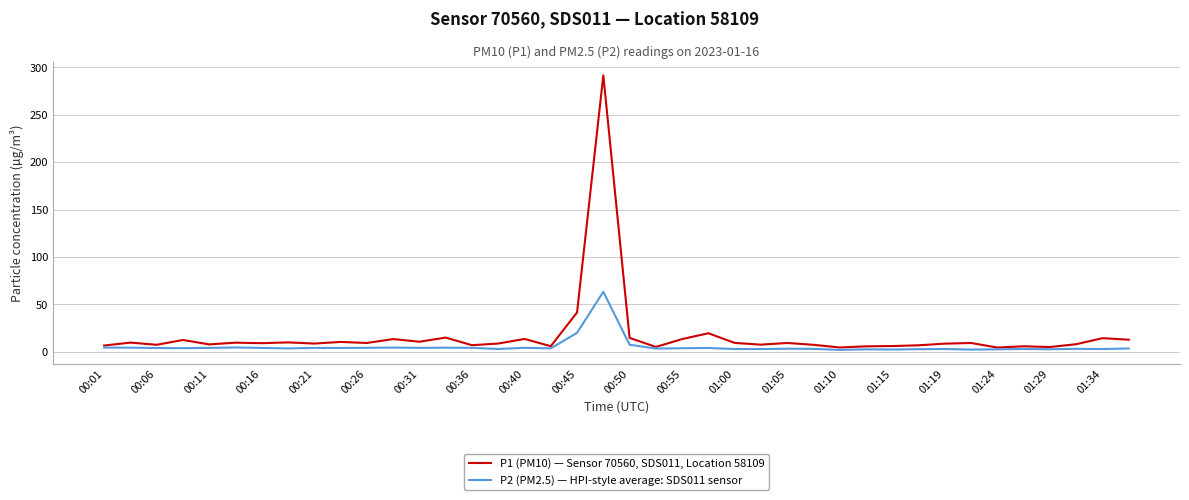

List the series in order of their overall mean, lowest first.

P2 (PM2.5) — HPI-style average: SDS011 sensor, P1 (PM10) — Sensor 70560, SDS011, Location 58109